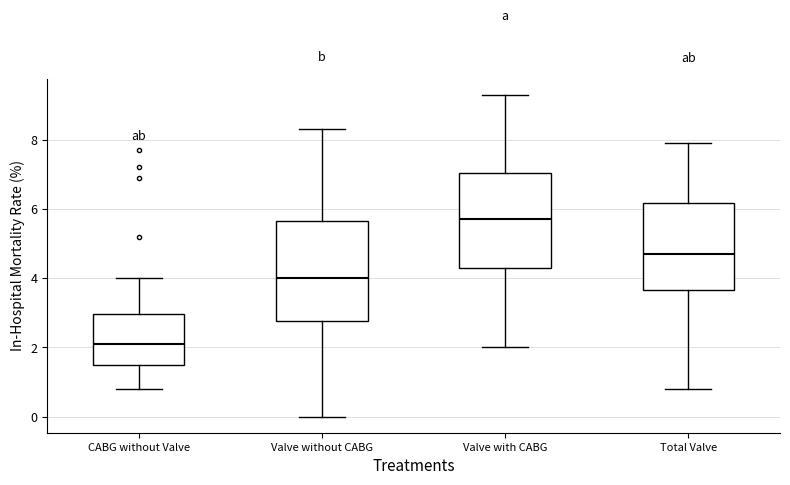

Where does the upper whisker of the box for Valve without CABG end on the y-axis? The values are not printed on the chart, so give them approximately, as read against the axis.

8.4